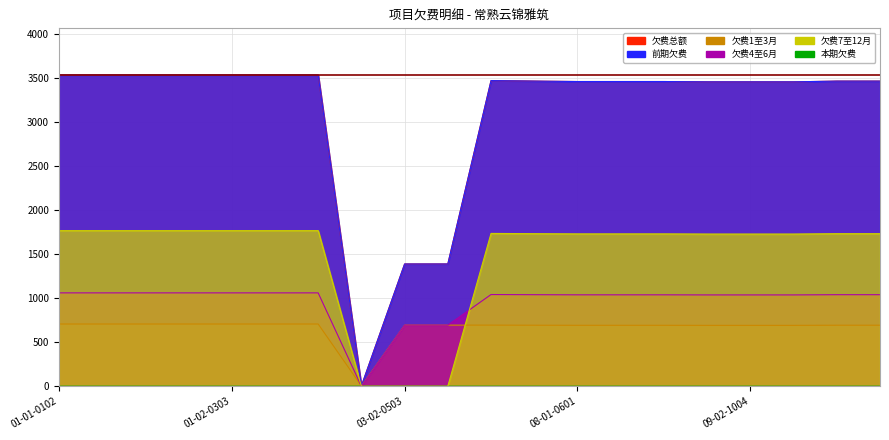

Does the chart display data point markers on the line(s)?

No